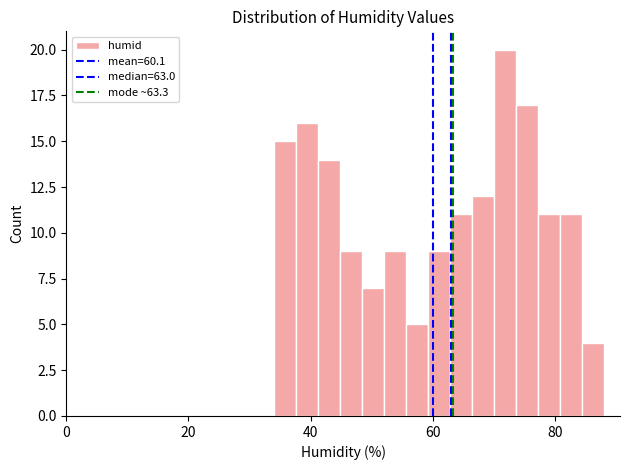

Read against the x-axis, roughly where is the centre of the tallest bar?

72